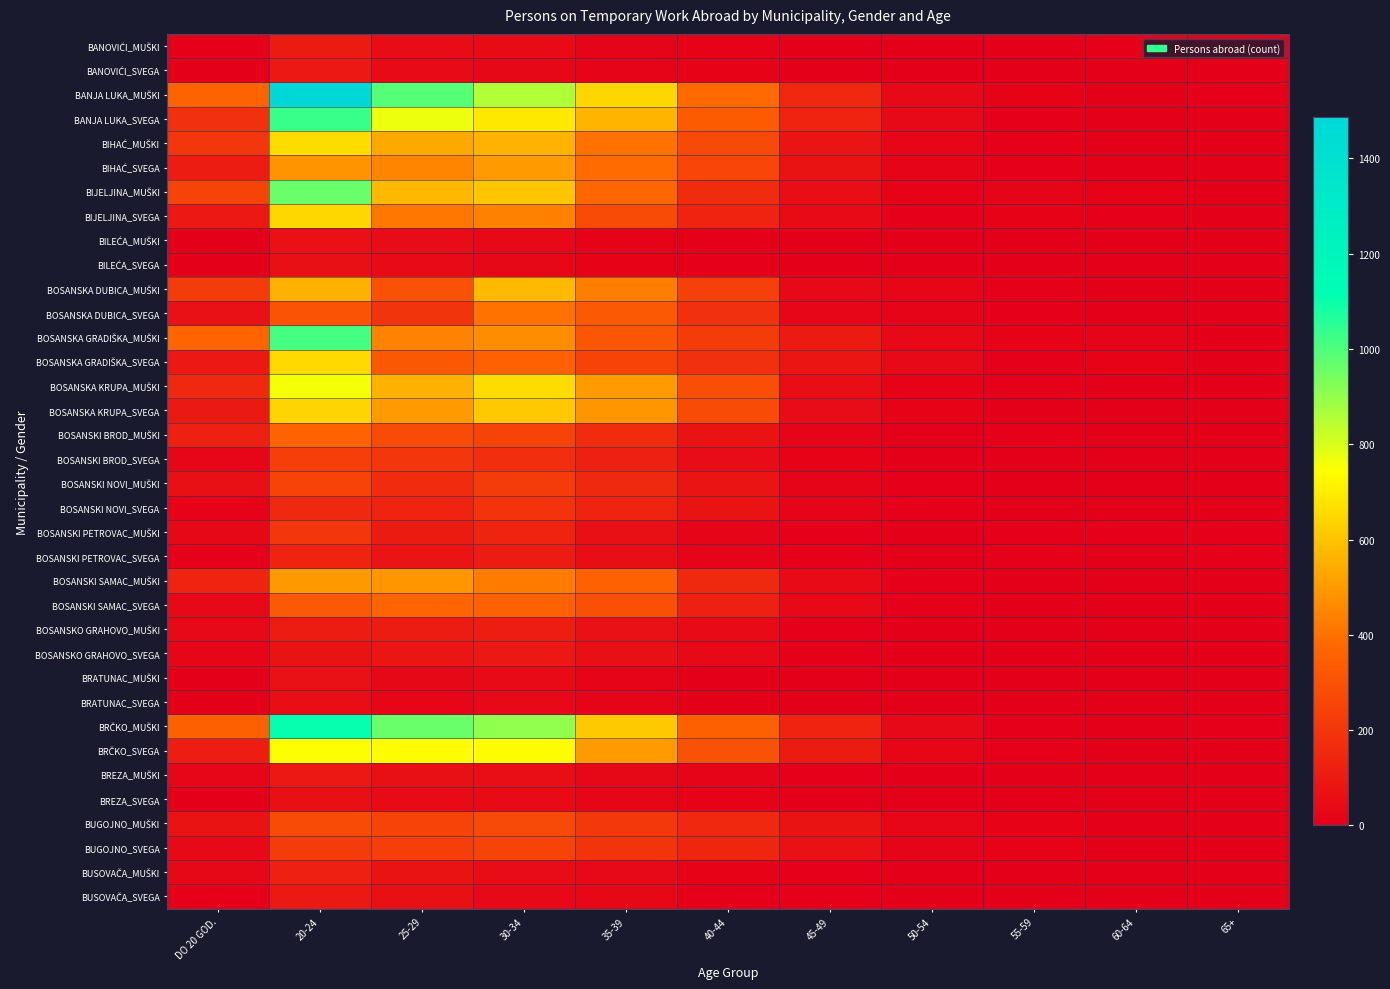

Which series changed the most between 25-29 and 40-44?

BRČKO_MUŠKI